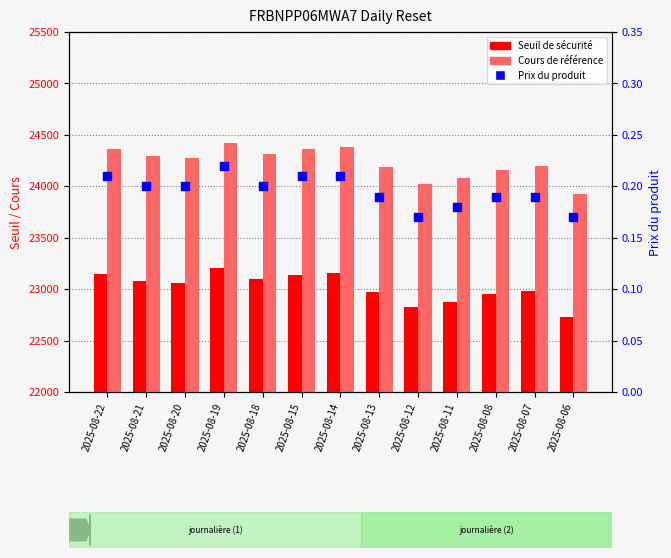

What are all the series names shown in the legend?

Seuil de sécurité, Cours de référence, Prix du produit